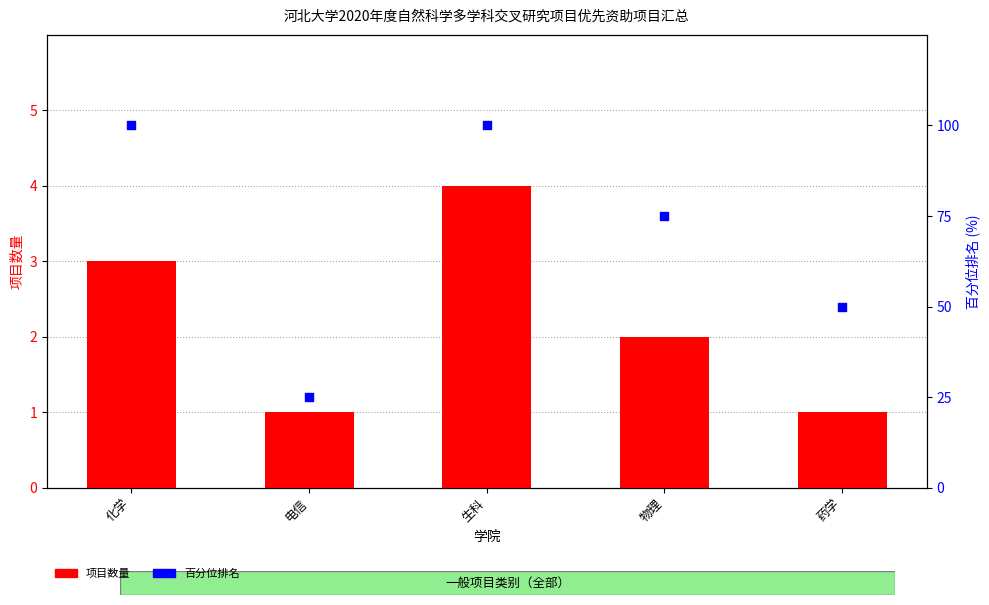

Is the value of 百分位排名 at 物理 greater than the value of 项目数量 at 电信?

Yes